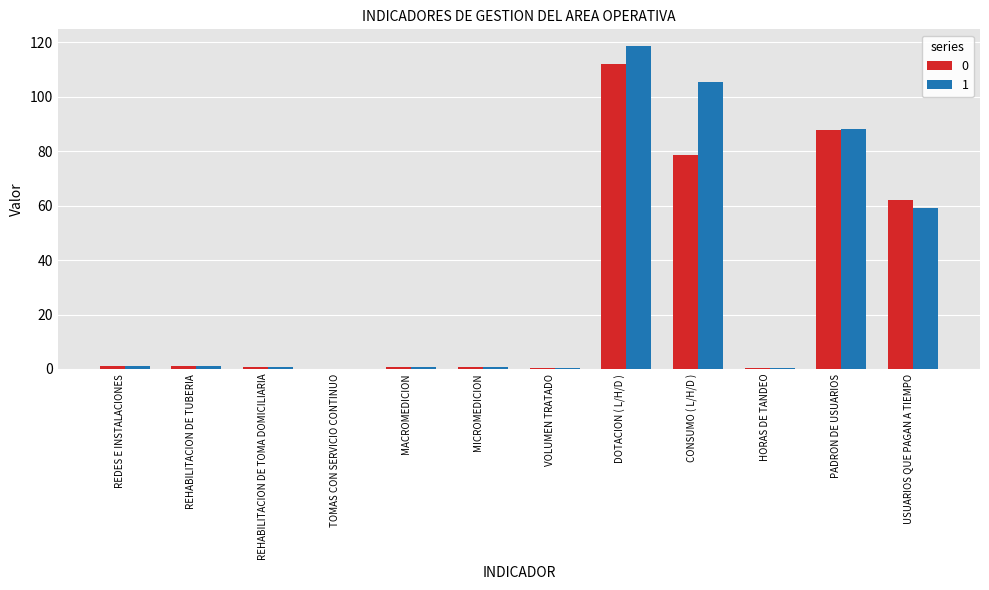

The value of 1 at TOMAS CON SERVICIO CONTINUO is 0.0. True or false?

True